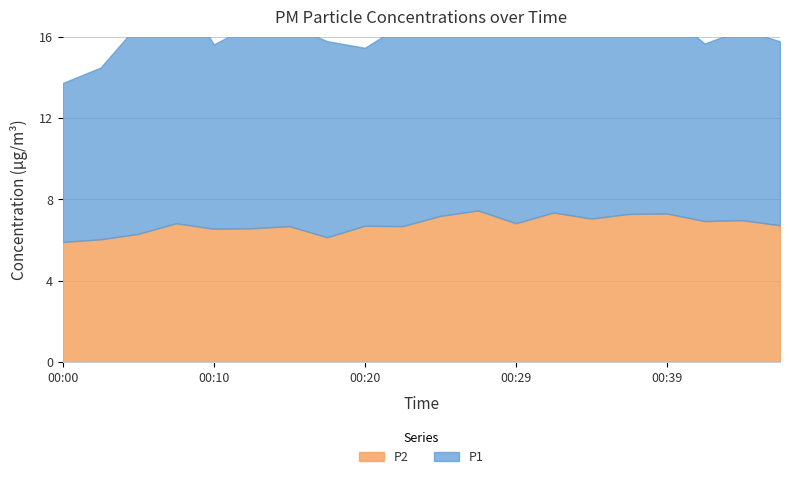

What is the difference between the P1 values at 00:08 and 00:39?

1.9